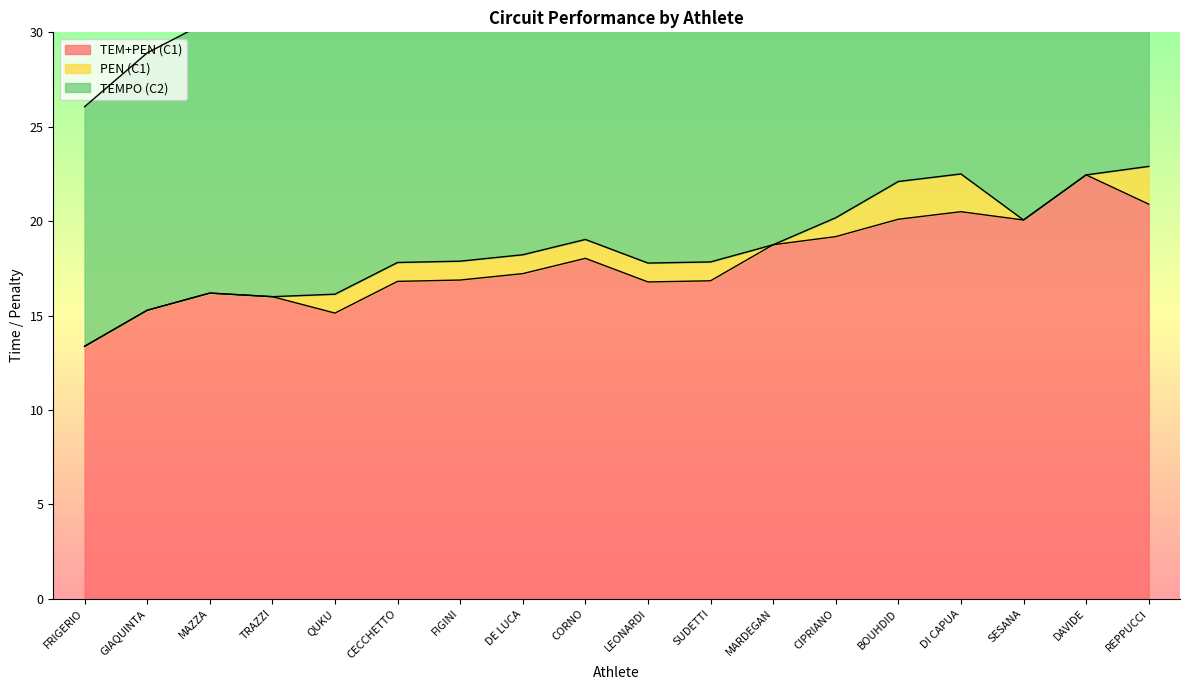

True or false: TEM+PEN (C1) and PEN (C1) intersect in this chart.

False